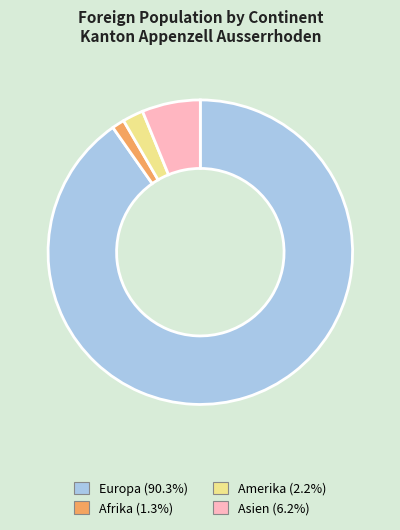

What is the ratio of the value at Afrika (1.3%) to the value at Amerika (2.2%)?

0.6